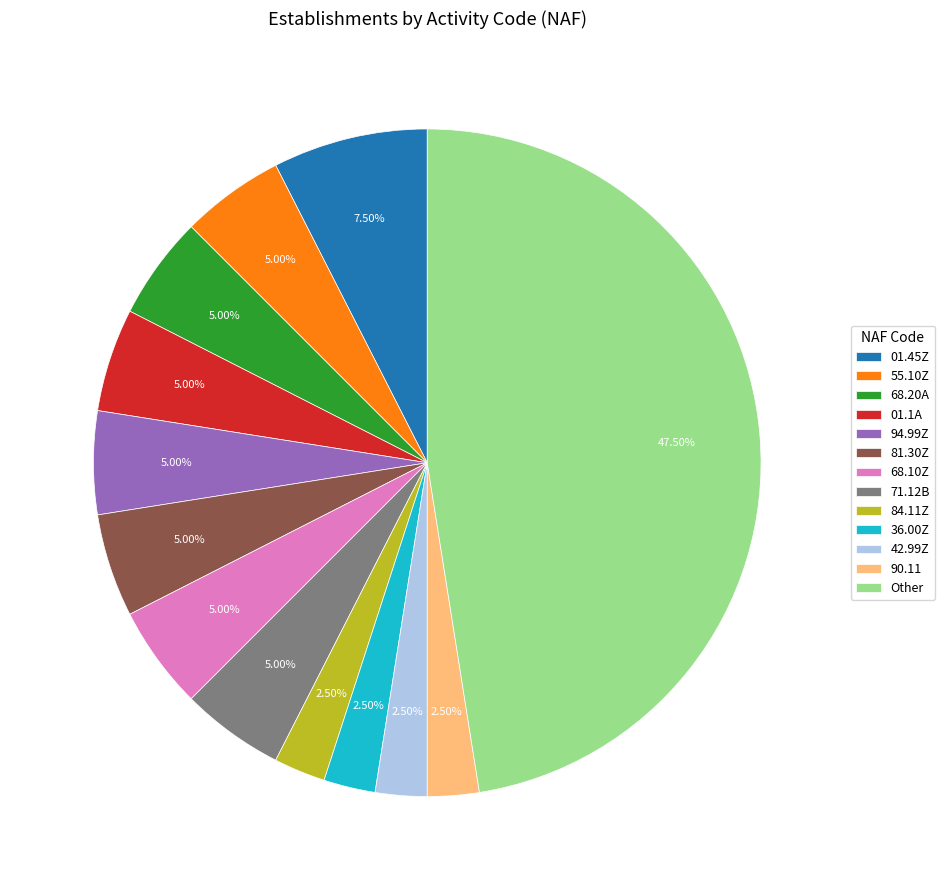

Is the sum of 84.11Z and 94.99Z greater than half?

No